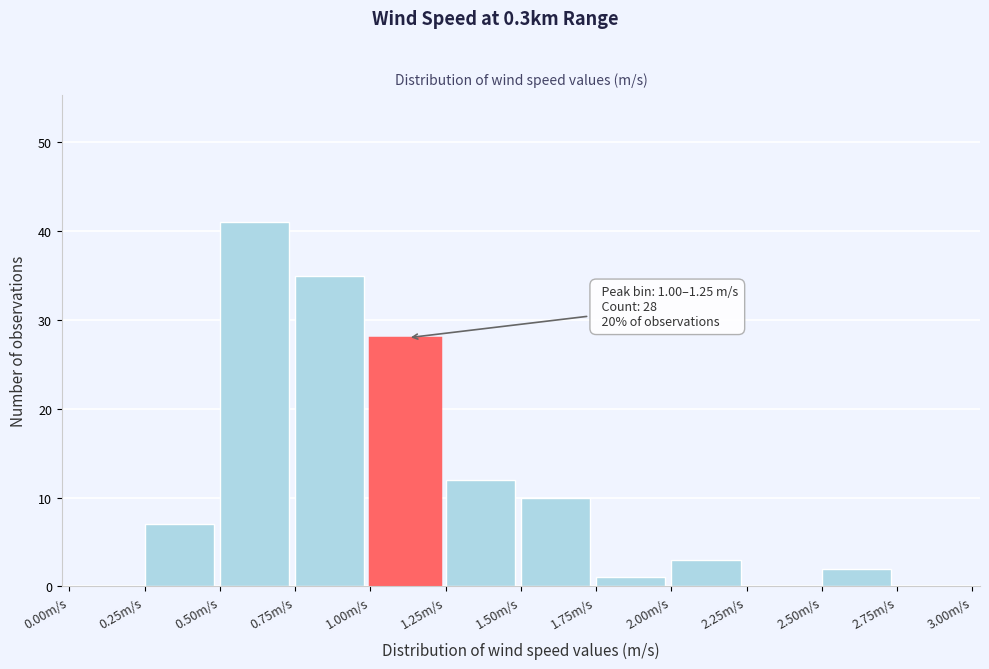

Which range on the x-axis has the tallest bar?

0.50 to 0.75